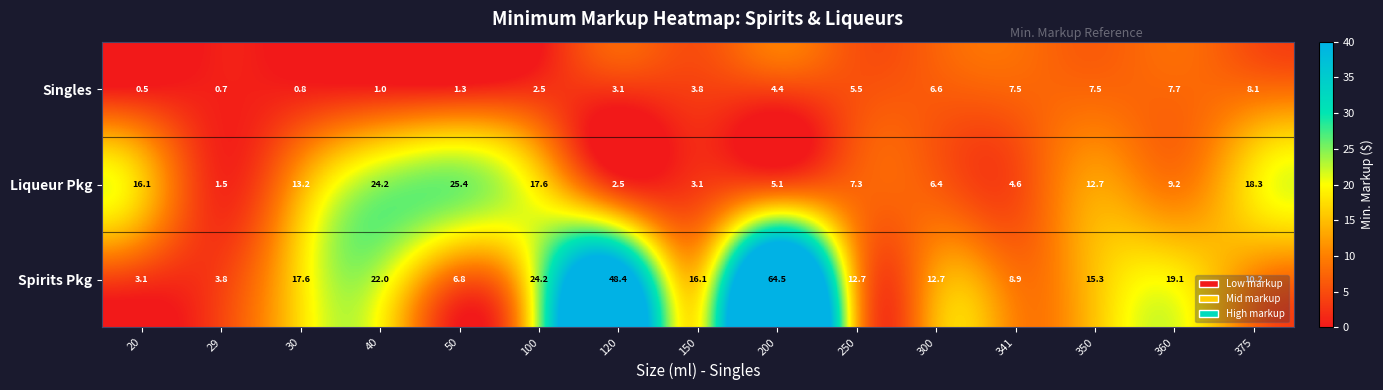

What is the spread (max minus min) of values at 100?

21.7